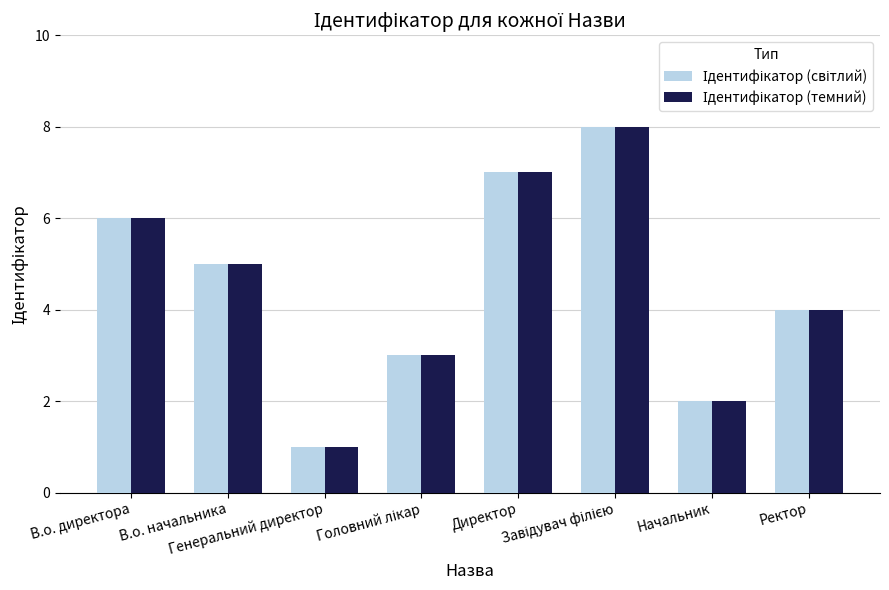

What is the greatest value displayed?

8